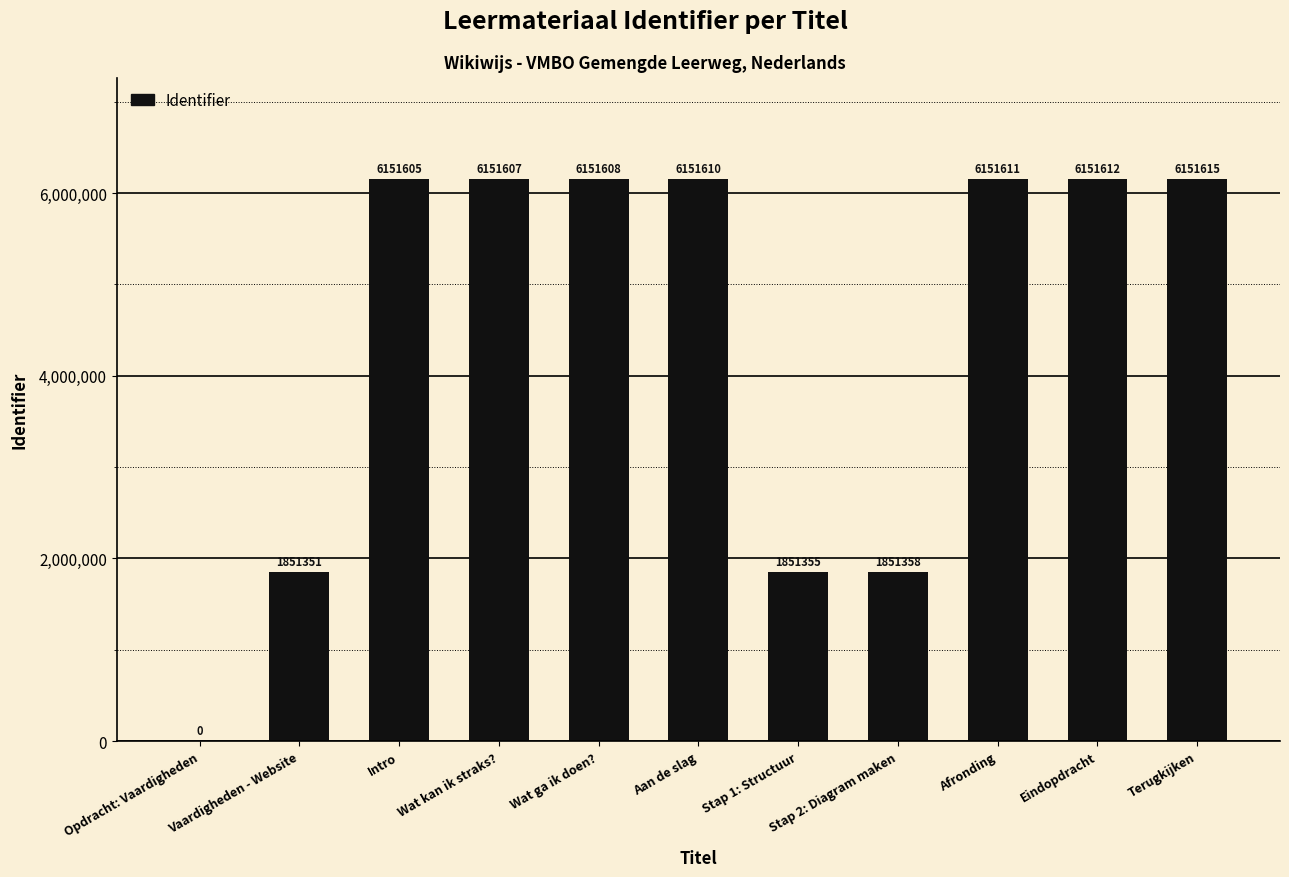

The chart shows a value of 1114343 at Stap 2: Diagram maken. True or false?

False